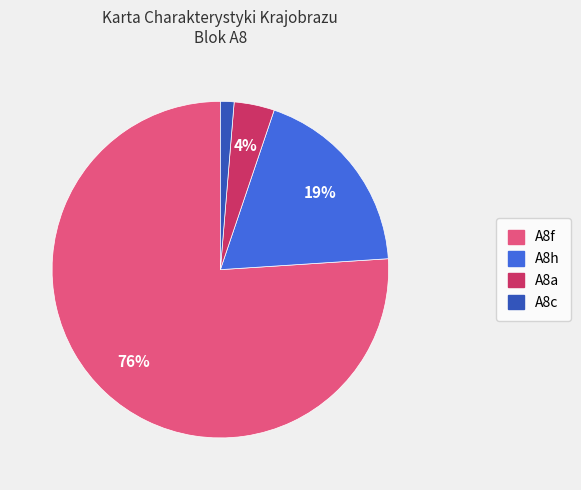

To the nearest percent, what is the combined percentage of A8h and A8a?

23%